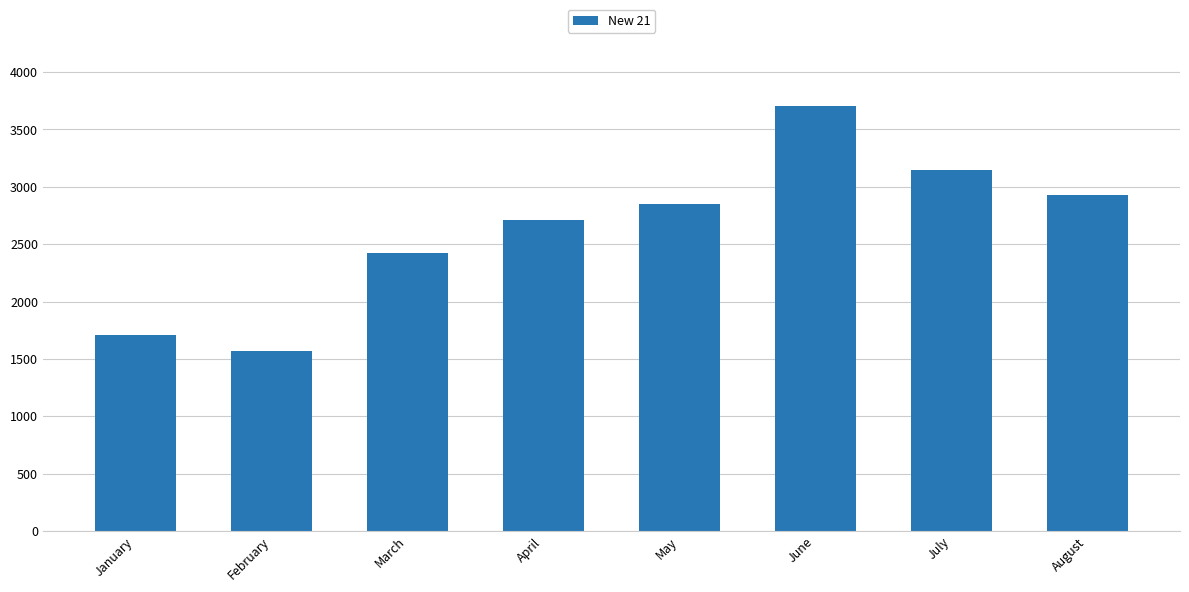

What is the greatest value displayed?

3701